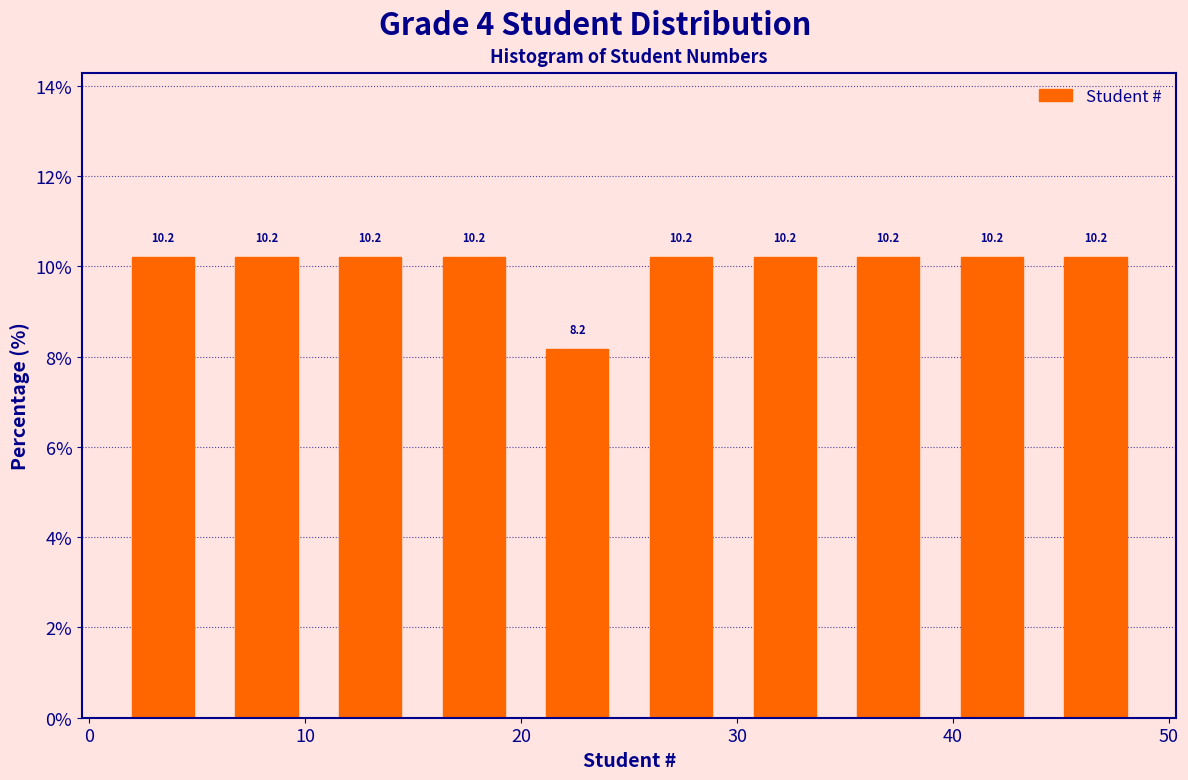

Reading left to right, transcribe this chart: for each bar, give the range it covers on the x-axis and its height. The bar edges are not printed on the chart, so give them approximately, as read against the axis.

1.0 to 5.8: 10.2
5.8 to 10.6: 10.2
10.6 to 15.4: 10.2
15.4 to 20.2: 10.2
20.2 to 25.0: 8.2
25.0 to 29.8: 10.2
29.8 to 34.6: 10.2
34.6 to 39.4: 10.2
39.4 to 44.2: 10.2
44.2 to 49.0: 10.2